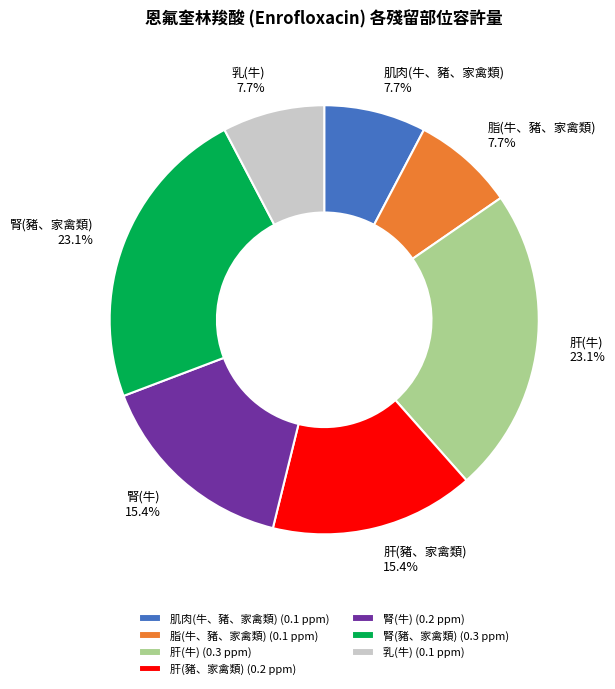

To the nearest percent, what is the difference between the largest and smallest slice percentages?

15%